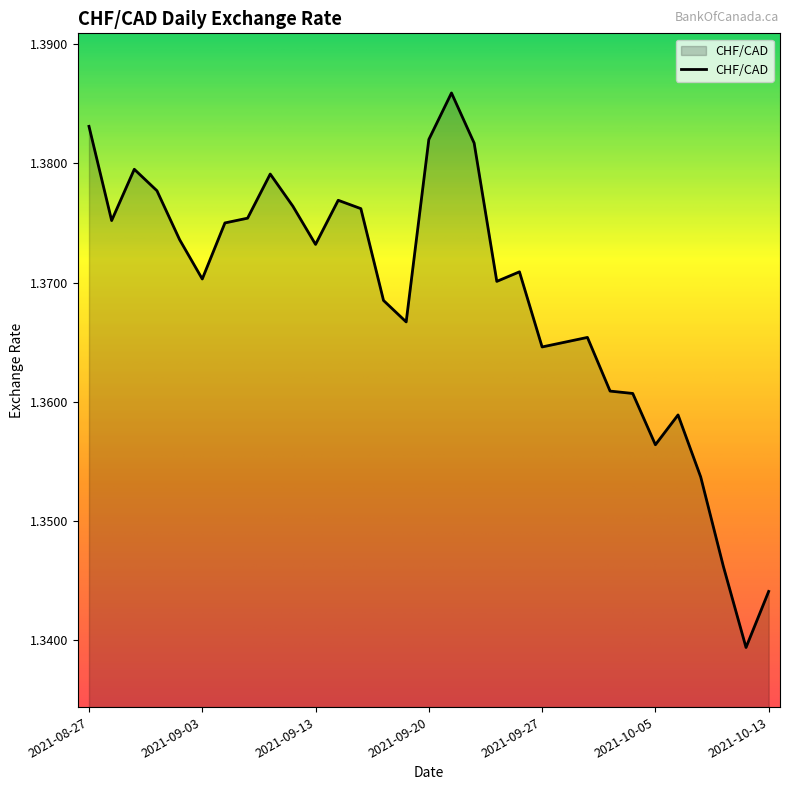

Is this an area chart (filled region under the line)?

Yes